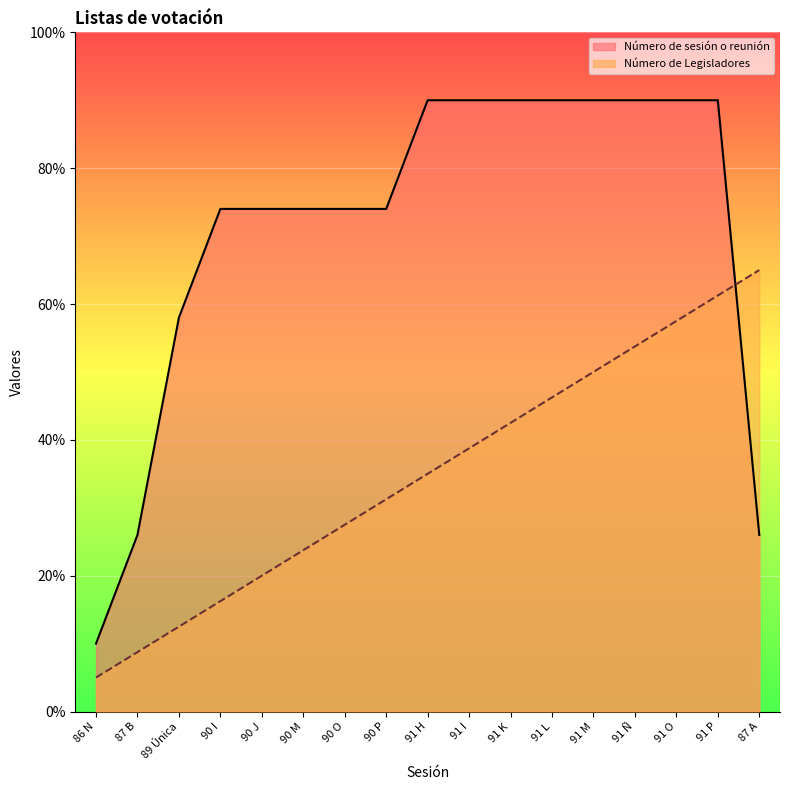

Where does the Número de Legisladores series first go above 35?

91 I